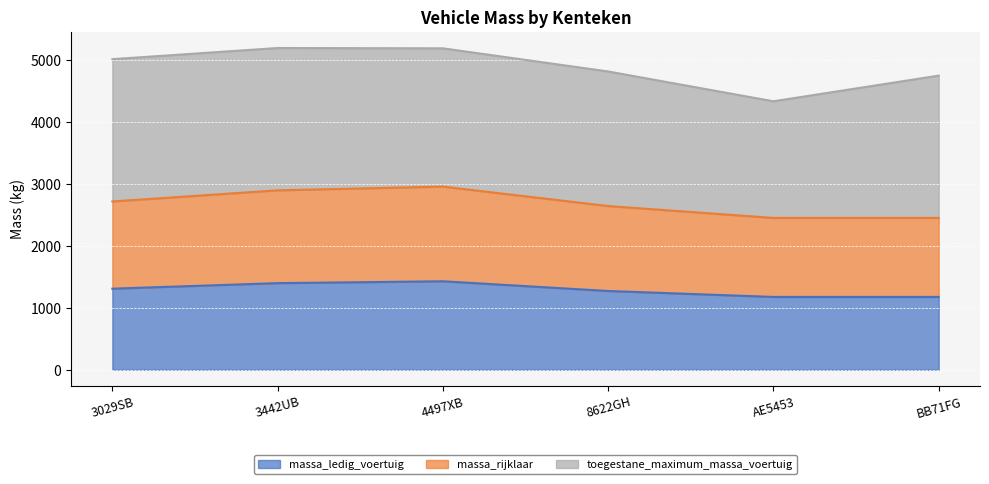

What is the value of the massa_ledig_voertuig point at the 6th from the left?

1177